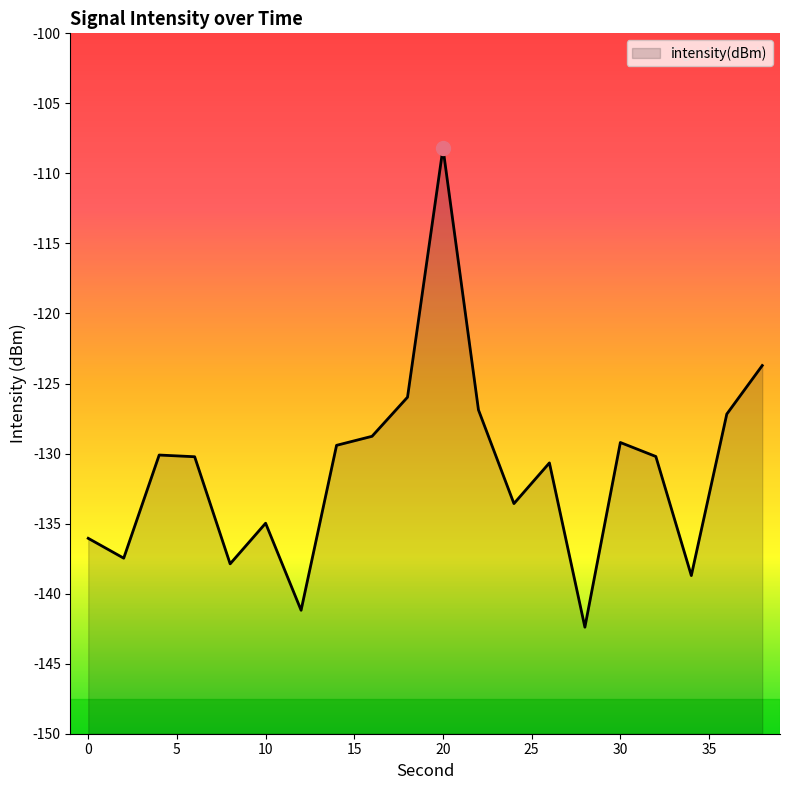

What is the value of the 10th point from the left?

-126.0